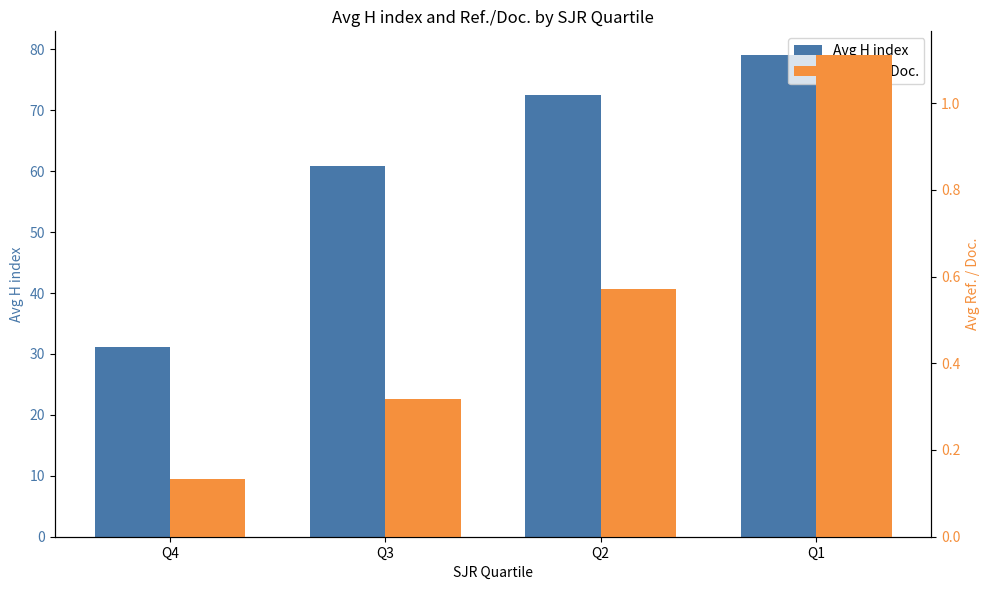

What are all the series names shown in the legend?

Avg H index, Avg Ref./Doc.